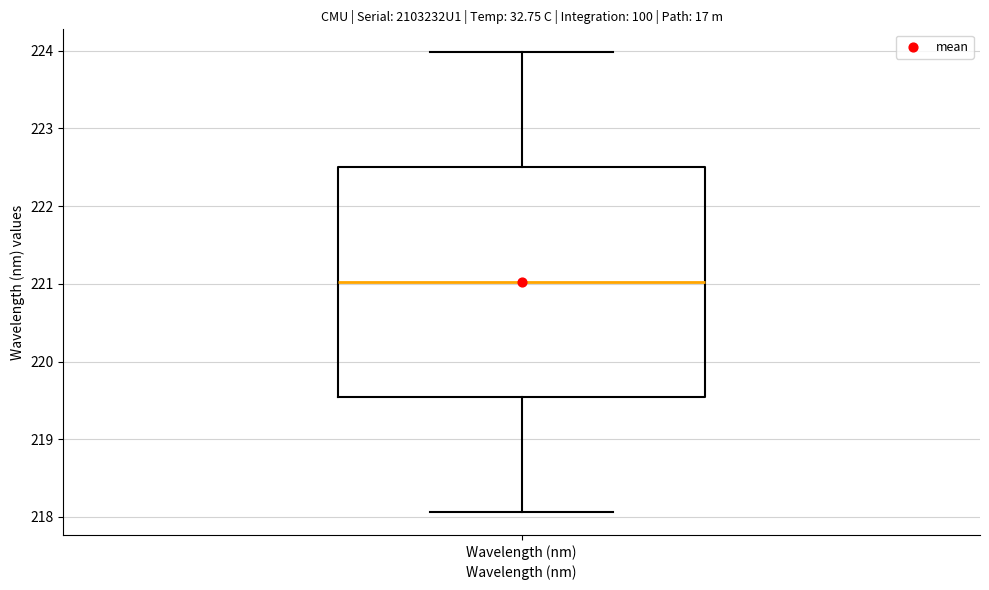

Read this box plot against the y-axis: the position of the median line, the range covered by the box, and the ends of both whiskers. The values are not printed on the chart, so give them approximately, as read against the axis.

median 221.0, box 219.5 to 222.5, whiskers 218.1 to 224.0